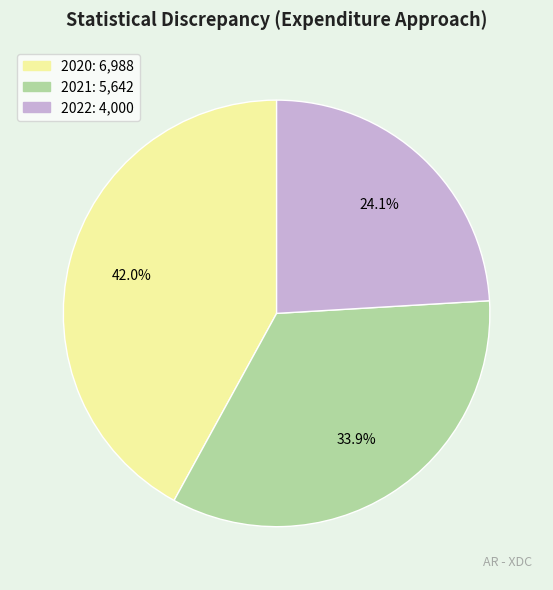

What is the largest slice in the pie chart?

2020